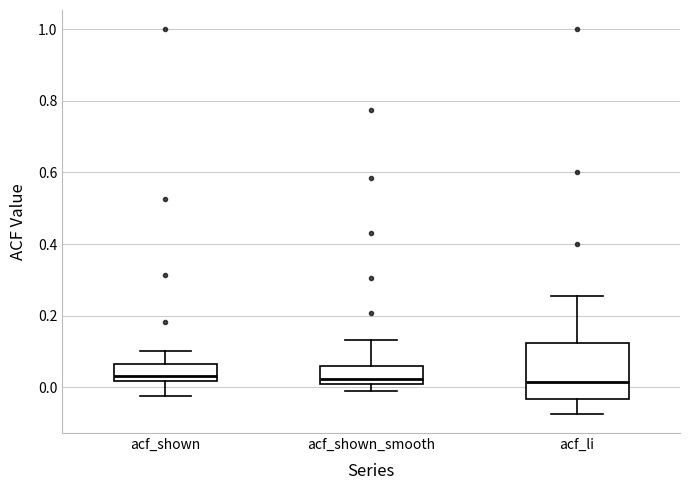

Reading left to right, read every box against the y-axis: the position of its median line, the range the box covers, and the ends of its whiskers. The values are not printed on the chart, so give them approximately, as read against the axis.

acf_shown: median 0.04, box 0.02 to 0.06, whiskers -0.02 to 0.10
acf_shown_smooth: median 0.02, box 0.00 to 0.06, whiskers -0.02 to 0.14
acf_li: median 0.02, box -0.04 to 0.12, whiskers -0.08 to 0.26